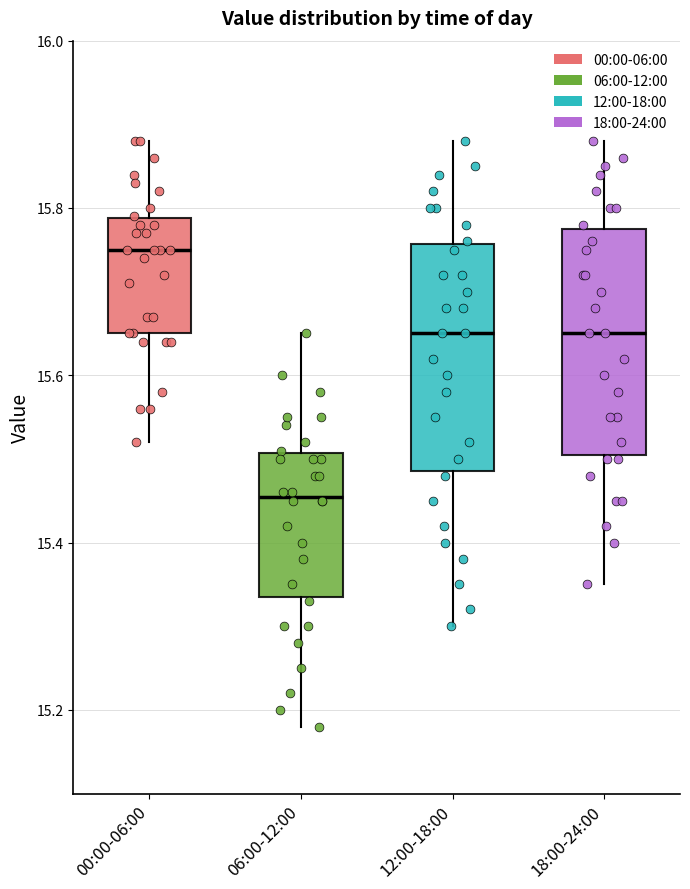

Reading left to right, read every box against the y-axis: the position of its median line, the range the box covers, and the ends of its whiskers. The values are not printed on the chart, so give them approximately, as read against the axis.

00:00-06:00: median 15.76, box 15.66 to 15.78, whiskers 15.52 to 15.88
06:00-12:00: median 15.46, box 15.34 to 15.50, whiskers 15.18 to 15.66
12:00-18:00: median 15.66, box 15.48 to 15.76, whiskers 15.30 to 15.88
18:00-24:00: median 15.66, box 15.50 to 15.78, whiskers 15.36 to 15.88